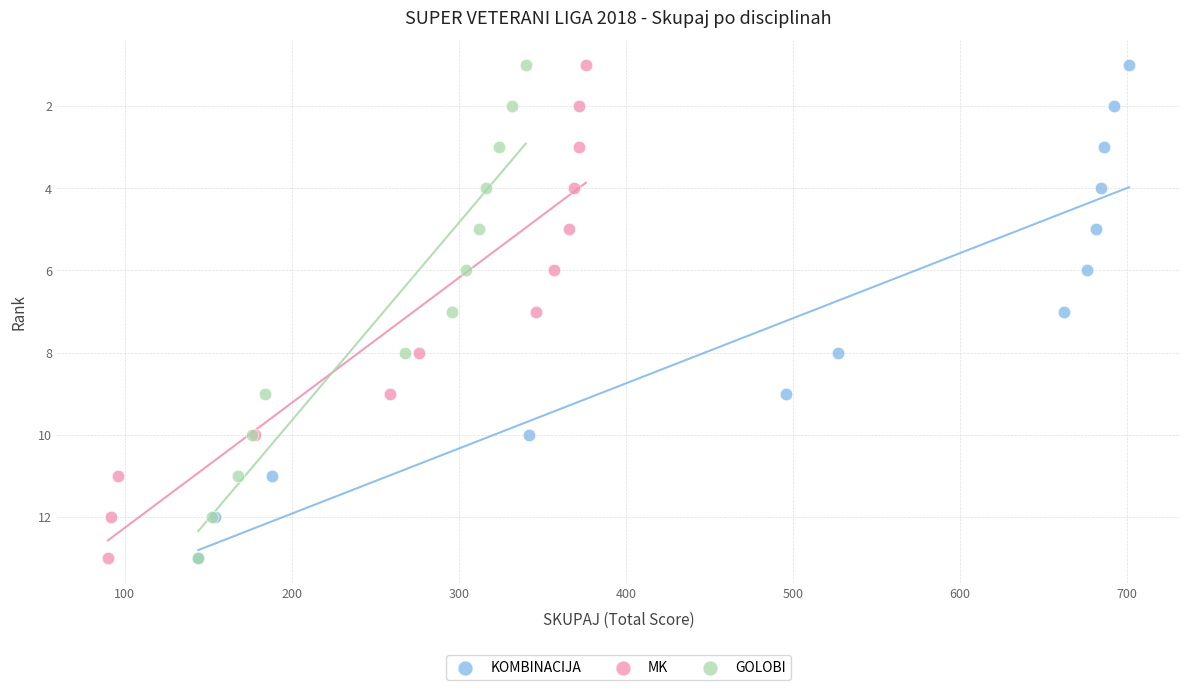

What are all the series names shown in the legend?

KOMBINACIJA, MK, GOLOBI